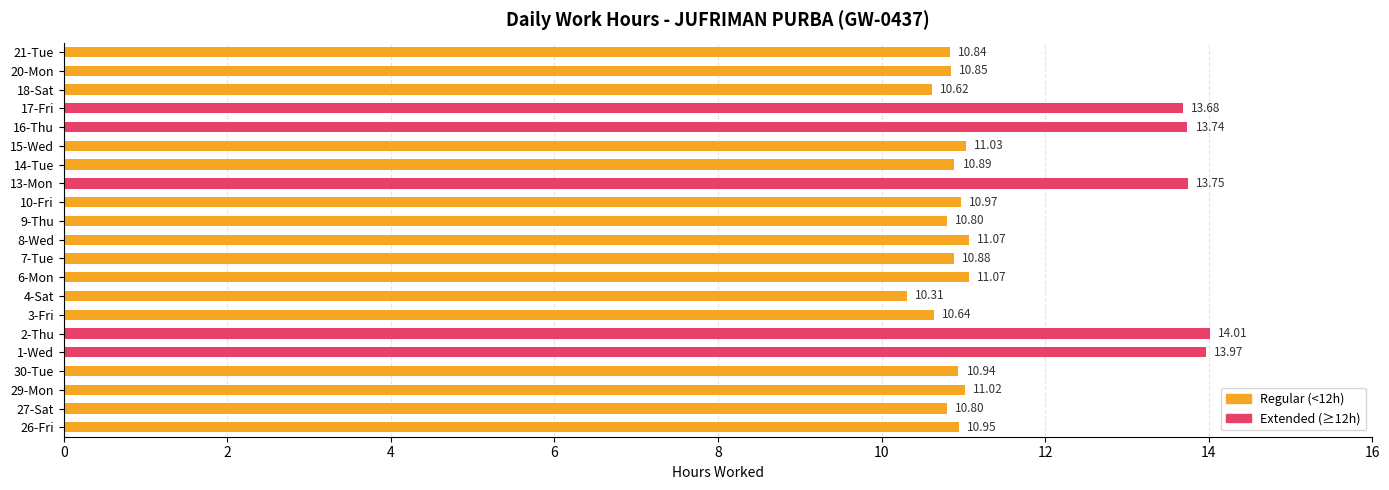

What is the average value?

11.6